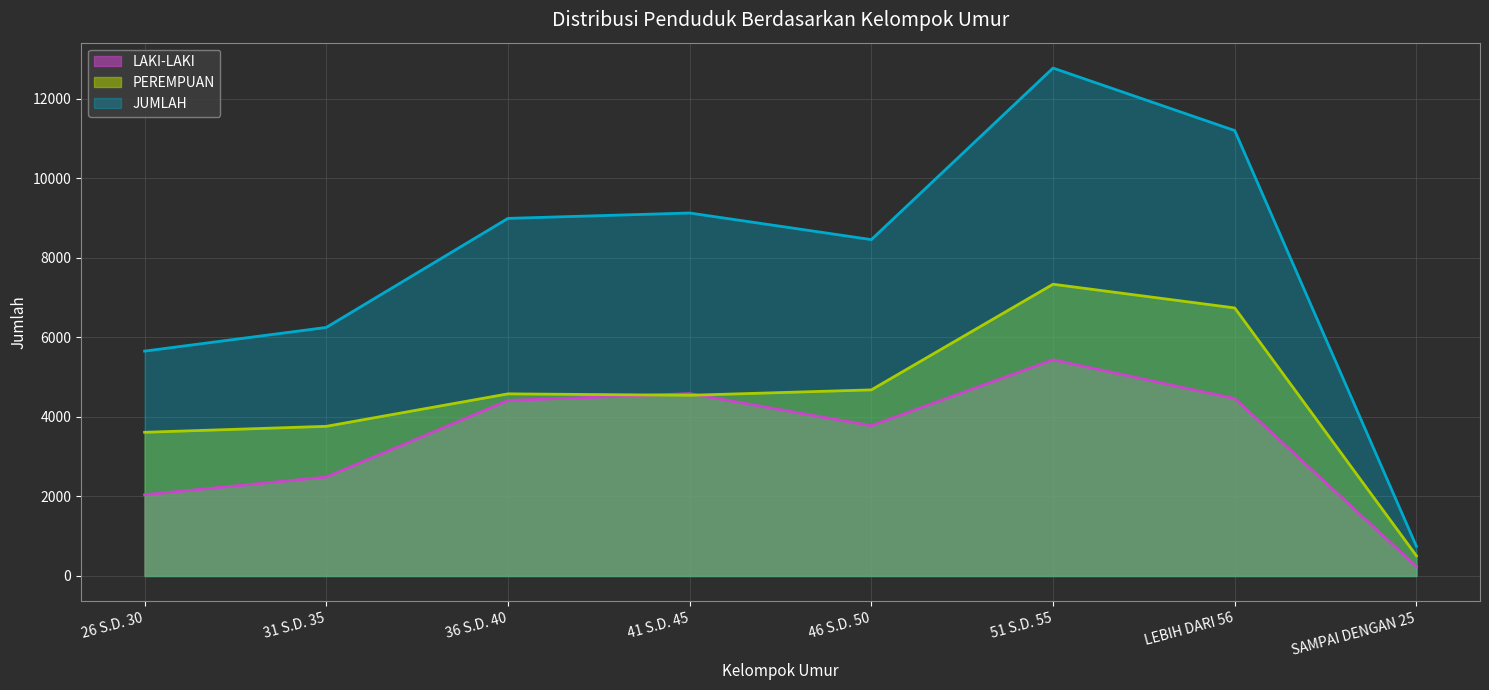

What is the label of the 2nd point from the left?

31 S.D. 35